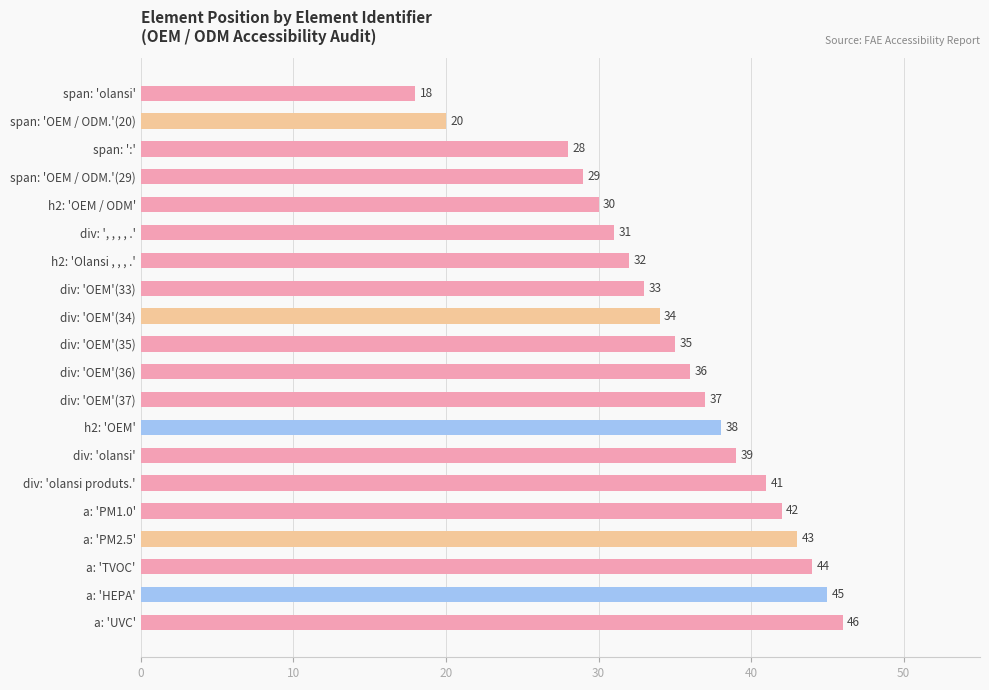

How many bars are there in total?

20